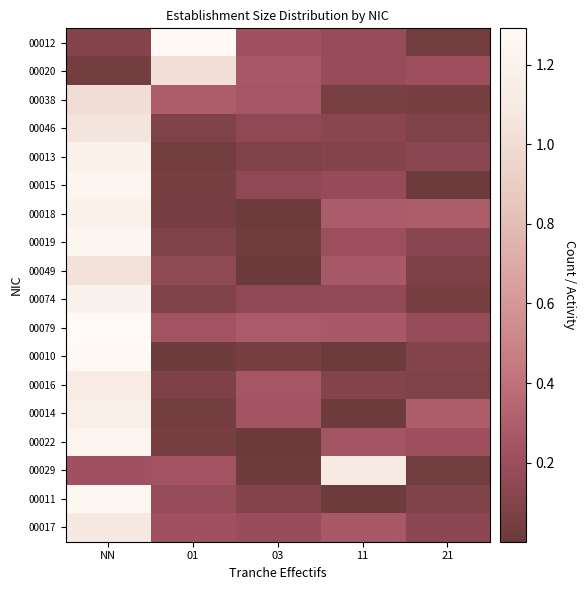

Reading left to right, transcribe all the data shown in this chart.

00012: NN=0.1	01=1.3	03=0.2	11=0.2	21=0.0
00020: NN=0.0	01=1.0	03=0.3	11=0.2	21=0.2
00038: NN=1.0	01=0.3	03=0.2	11=0.1	21=0.1
00046: NN=1.1	01=0.1	03=0.2	11=0.1	21=0.1
00013: NN=1.2	01=0.0	03=0.1	11=0.1	21=0.1
00015: NN=1.2	01=0.1	03=0.2	11=0.2	21=0.0
00018: NN=1.2	01=0.1	03=0.0	11=0.3	21=0.3
00019: NN=1.2	01=0.1	03=0.0	11=0.2	21=0.1
00049: NN=1.0	01=0.1	03=0.0	11=0.3	21=0.1
00074: NN=1.2	01=0.1	03=0.2	11=0.2	21=0.1
00079: NN=1.3	01=0.2	03=0.3	11=0.3	21=0.2
00010: NN=1.3	01=0.0	03=0.1	11=0.0	21=0.1
00016: NN=1.1	01=0.1	03=0.2	11=0.1	21=0.1
00014: NN=1.2	01=0.0	03=0.2	11=0.0	21=0.3
00022: NN=1.2	01=0.1	03=0.0	11=0.2	21=0.2
00029: NN=0.2	01=0.2	03=0.0	11=1.1	21=0.0
00011: NN=1.3	01=0.2	03=0.1	11=0.0	21=0.1
00017: NN=1.1	01=0.2	03=0.2	11=0.3	21=0.1